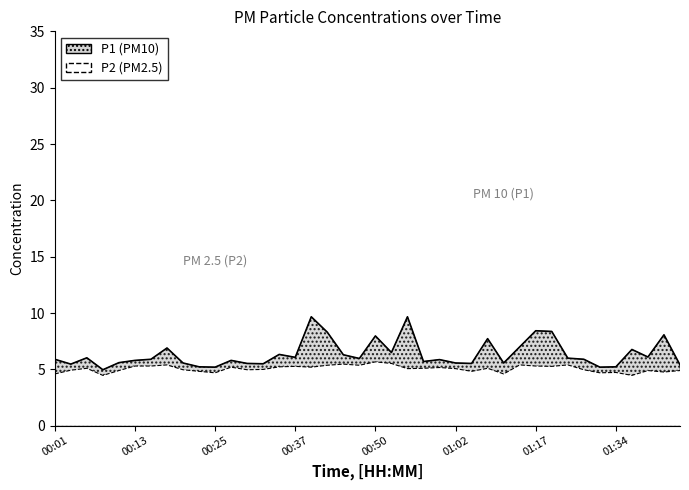

What is the value of the P2 point at the 4th from the left?

4.5